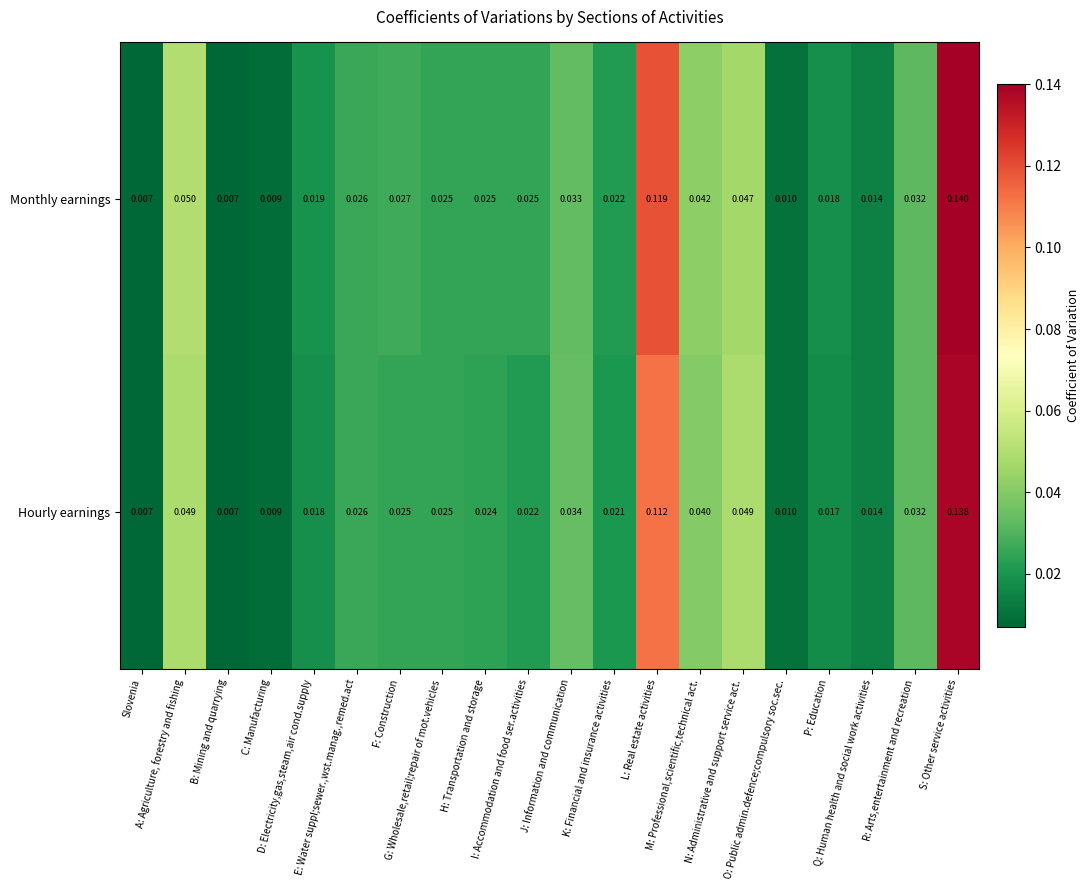

At S: Other service activities, list the series in order from largest to smallest.

Monthly earnings, Hourly earnings